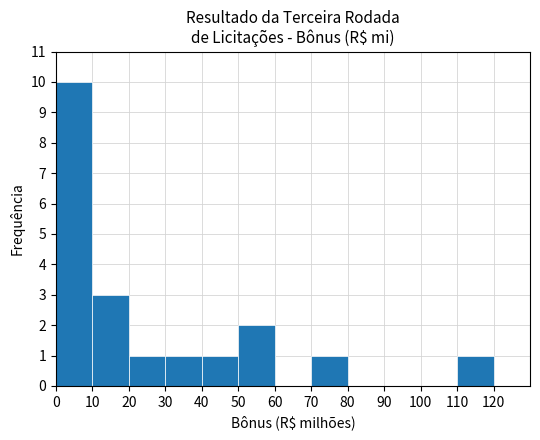

The value at 60 is -6. True or false?

False